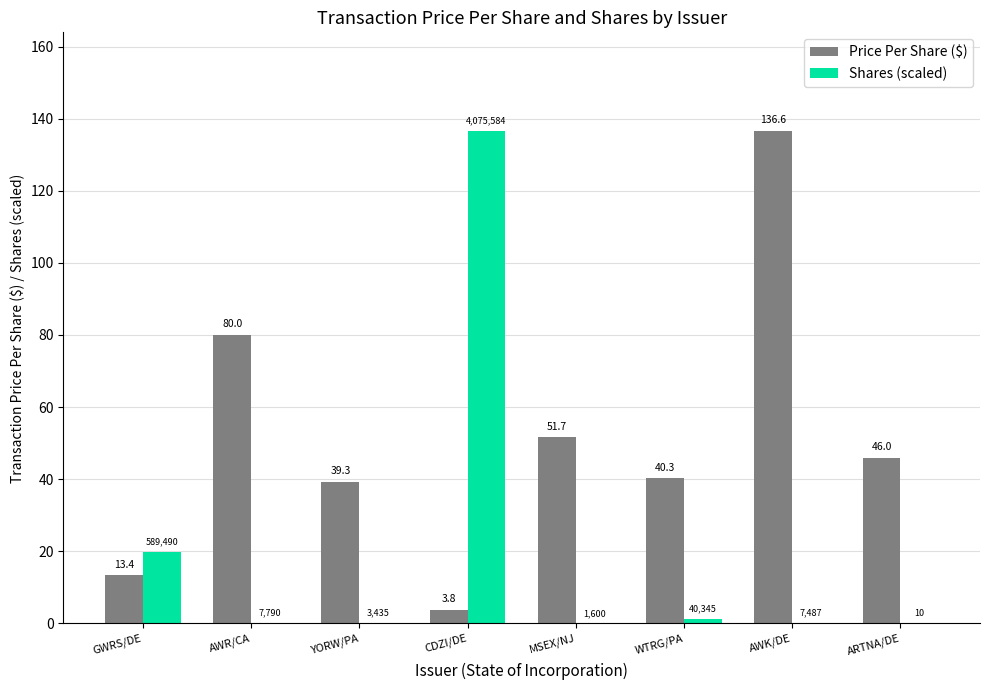

The value of Price Per Share ($) at AWR/CA is 43.8. True or false?

False